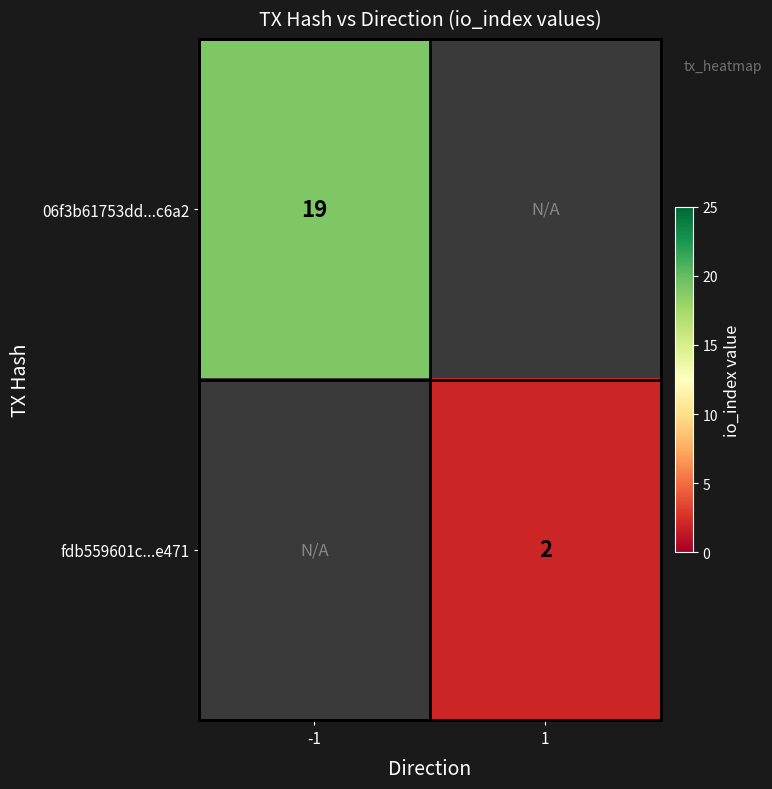

The 06f3b61753dd...c6a2 series shows 5.2 at -1. True or false?

False